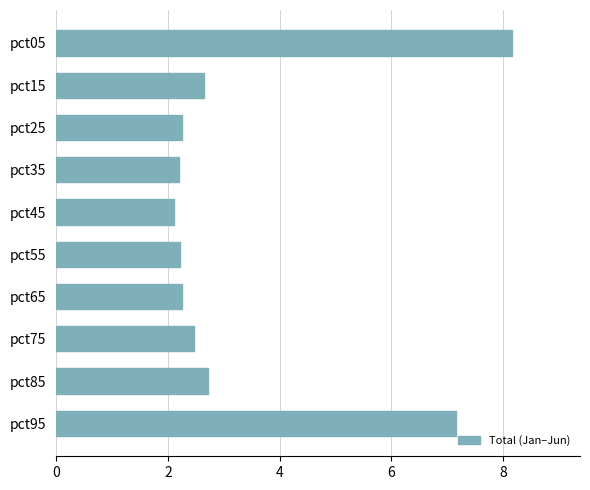

Is it true that the value at pct75 is 2.5?

True